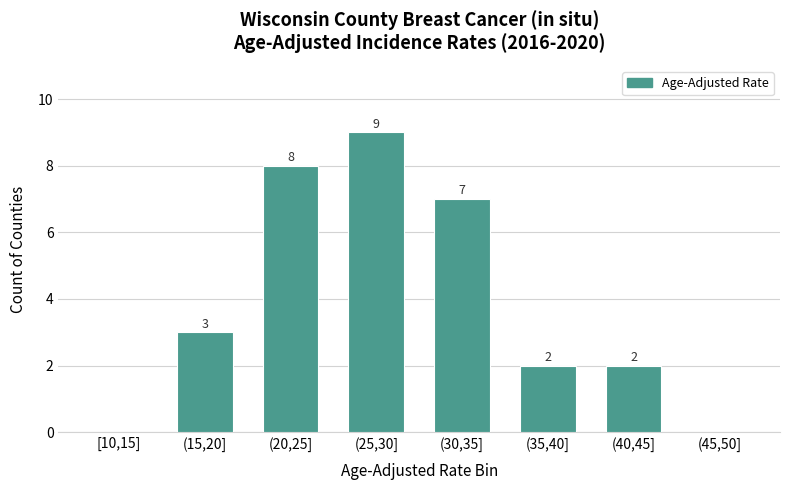

Reading left to right, list all the values displayed in this chart.

[10,15]=0	(15,20]=3	(20,25]=8	(25,30]=9	(30,35]=7	(35,40]=2	(40,45]=2	(45,50]=0